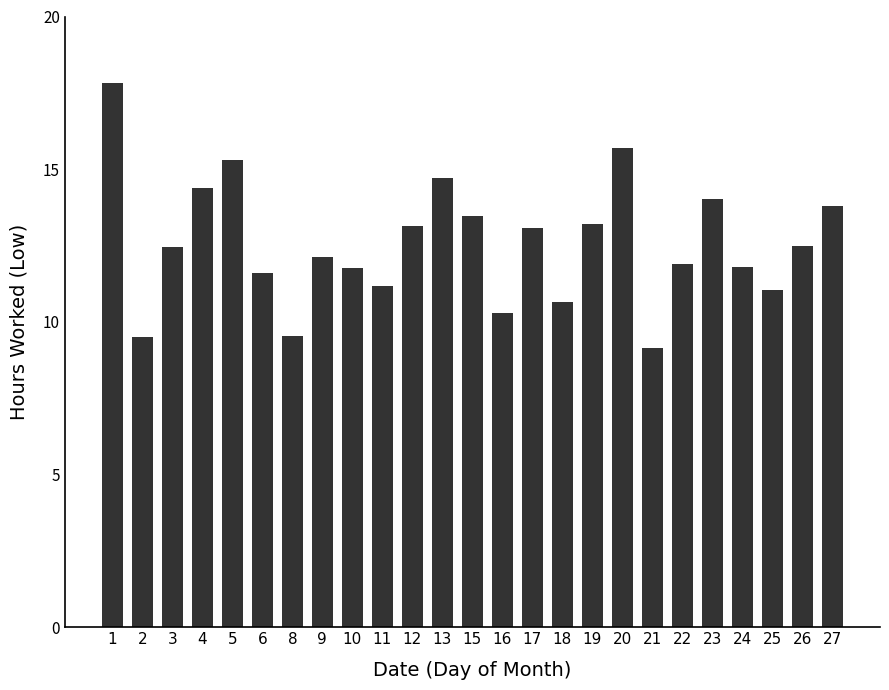

The value at 8 is 9.5. True or false?

True